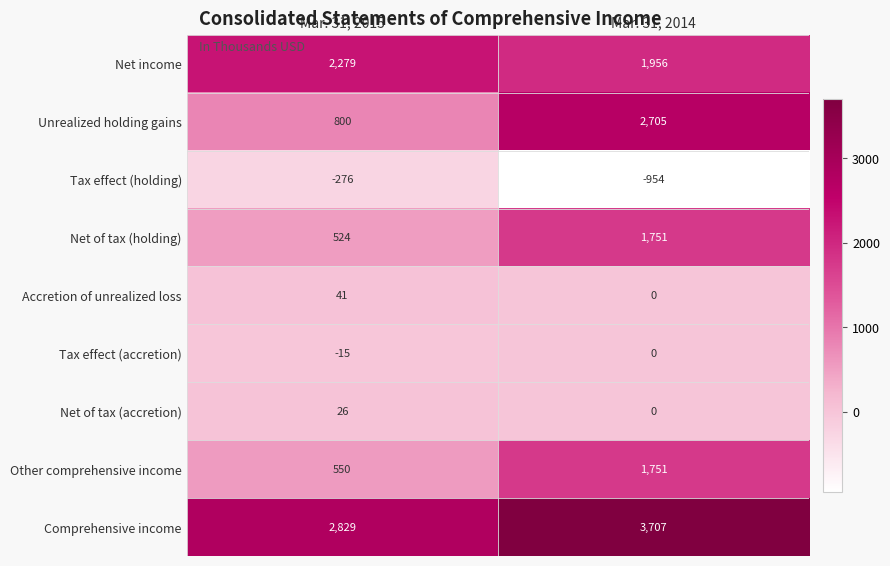

What is the difference between the highest and lowest values at Mar. 31, 2014?

4661